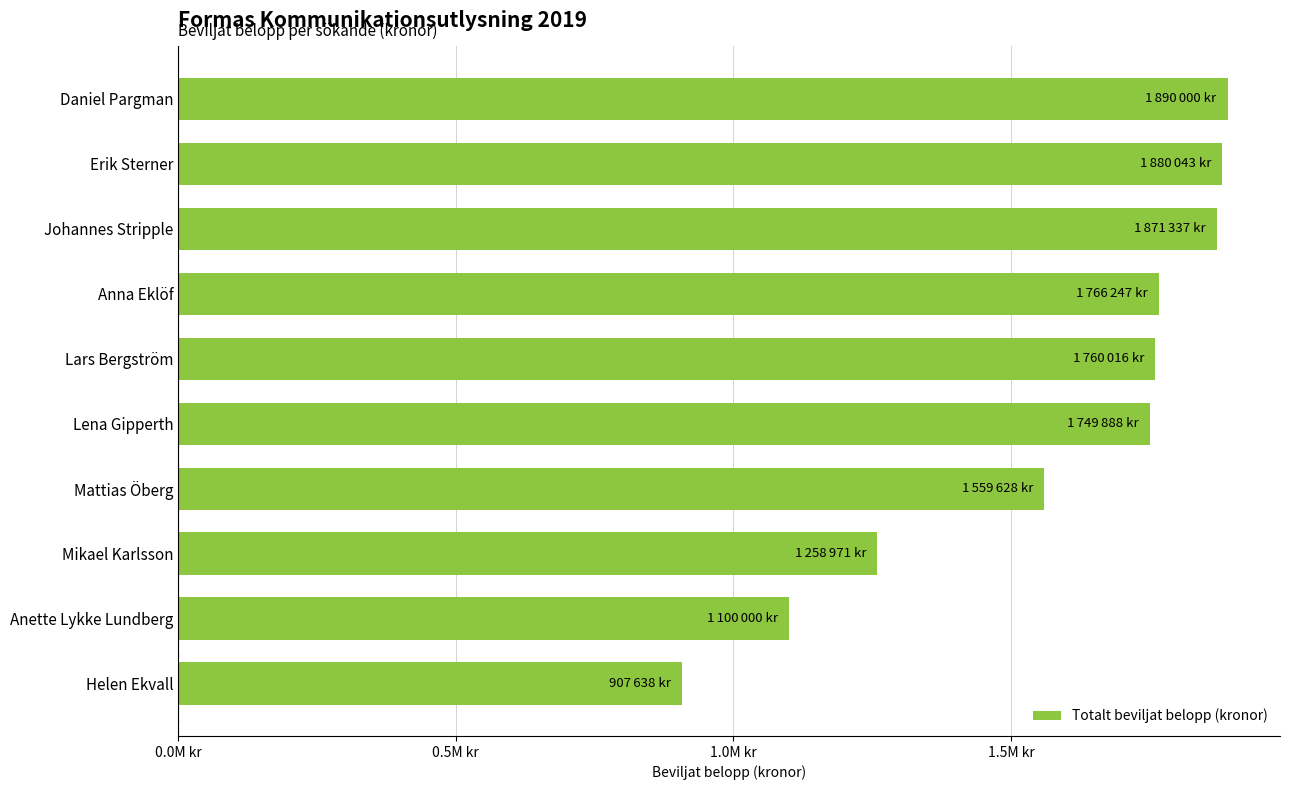

Does the chart contain any negative values?

No